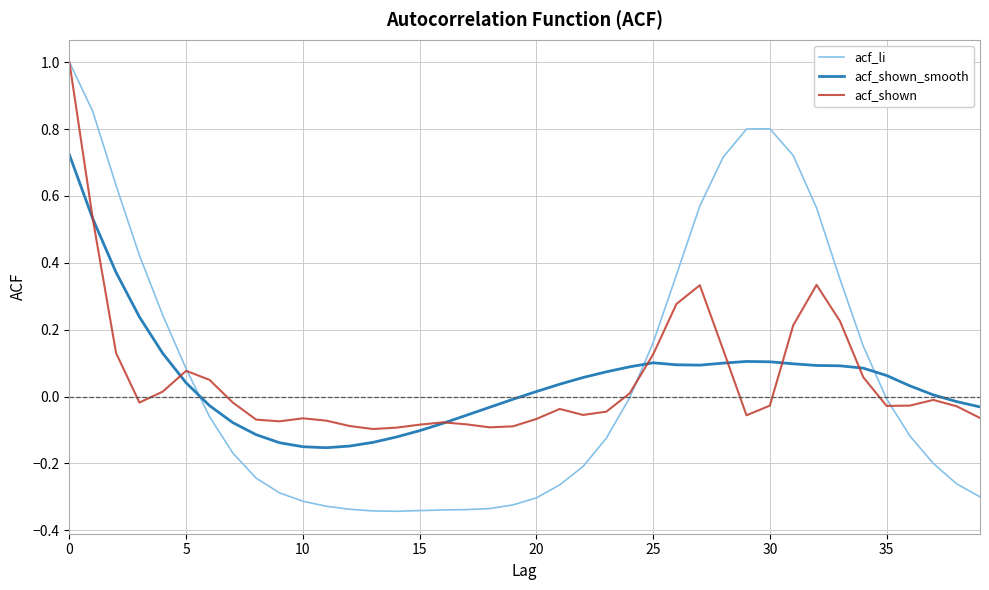

True or false: acf_shown_smooth and acf_li cross at least once.

True